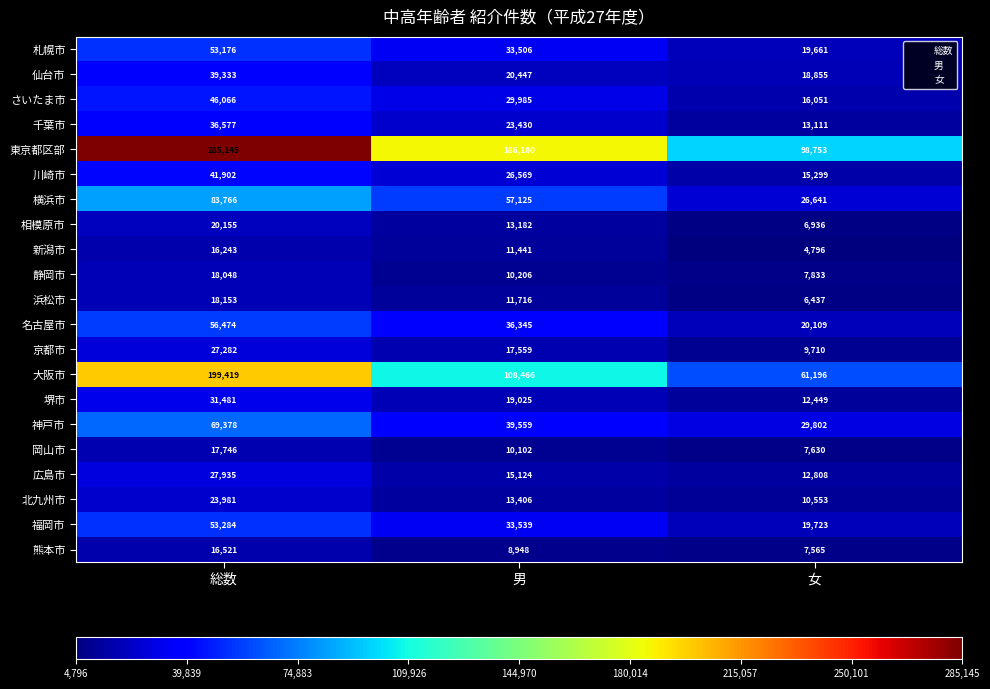

Which series changed the most between 総数 and 女?

東京都区部